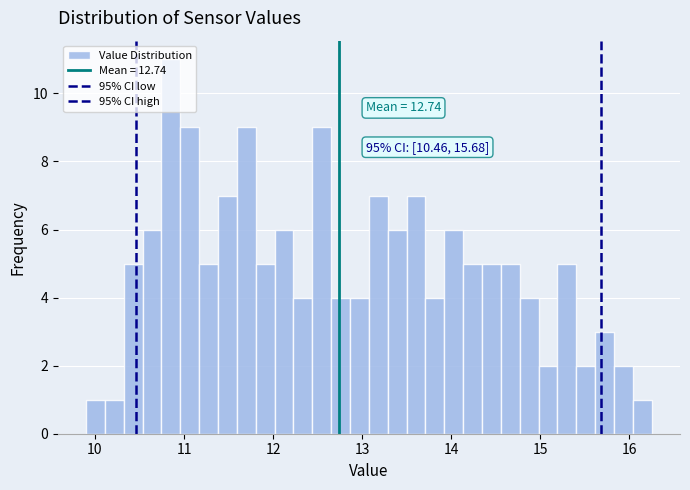

Around what value on the x-axis is the tallest bar? Give the approximate position of its centre, as read against the axis.

10.9